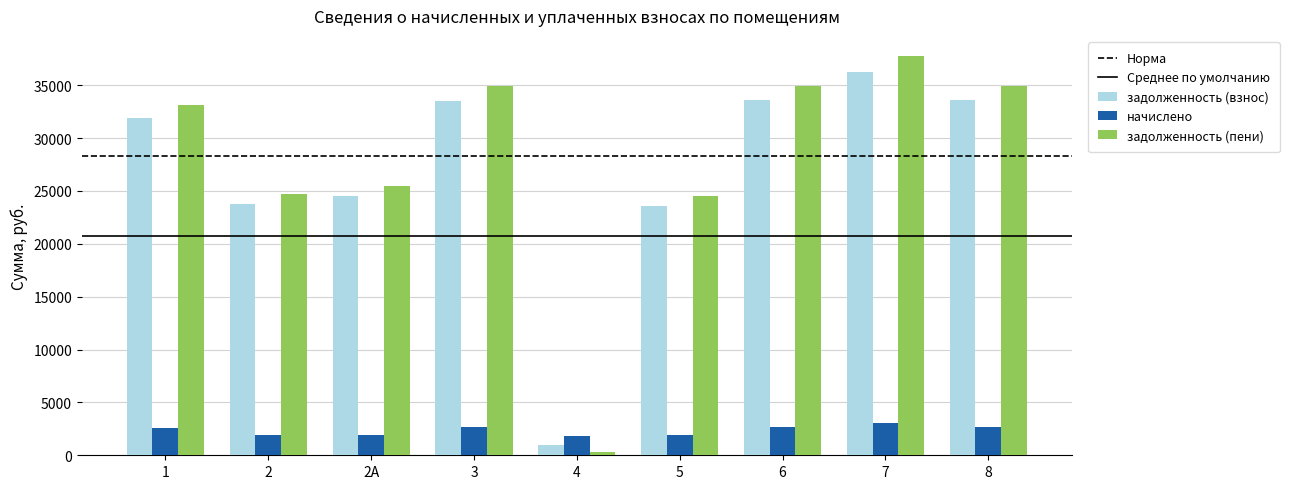

List the series in order of their peak value, lowest first.

начислено, задолженность (взнос), задолженность (пени)